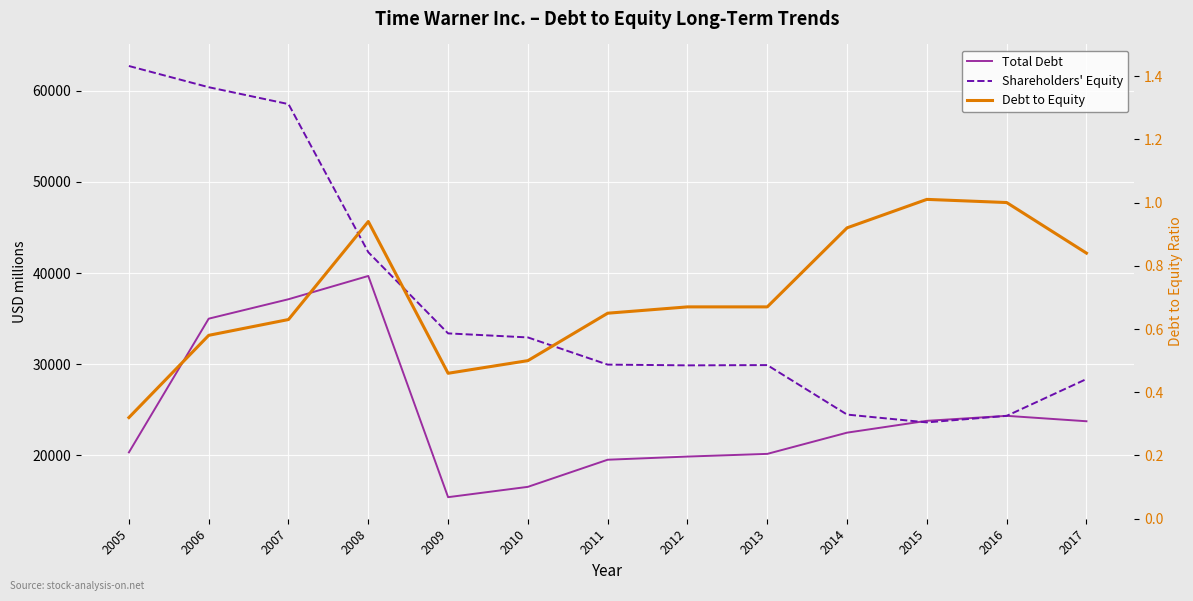

At how many categories does at least one series exceed 16121?

13